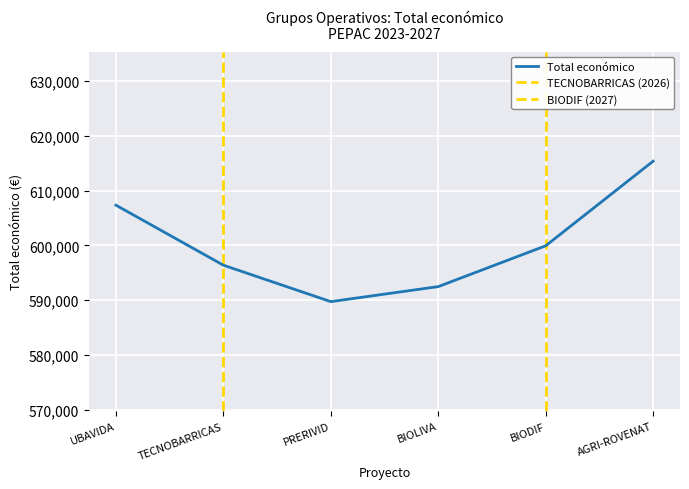

What is the smallest value displayed?

589731